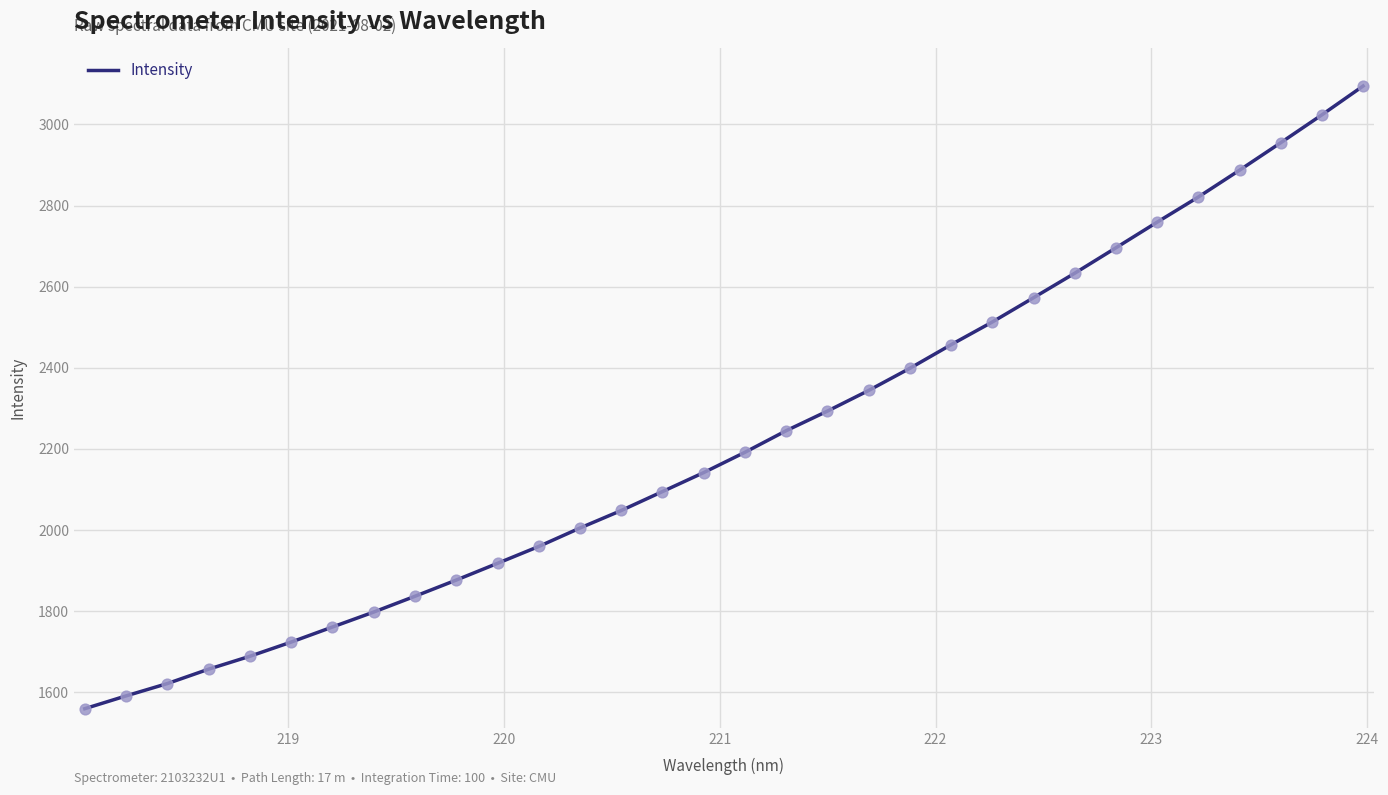

What is the minimum value shown in the chart?

1559.2